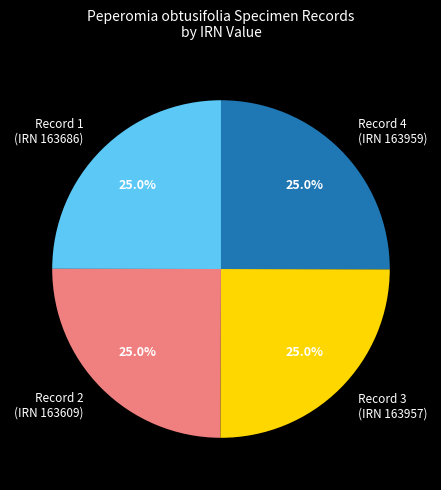

What is the ratio of the value at Record 2 (IRN 163609) to the value at Record 3 (IRN 163957)?

1.0